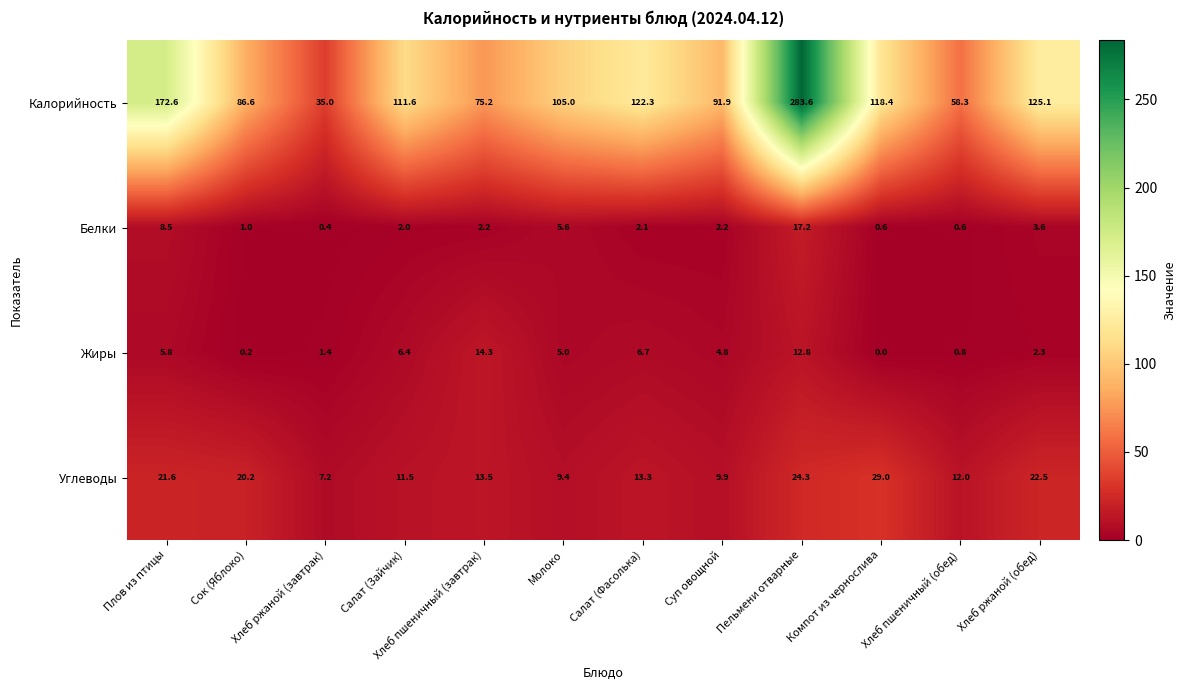

Which series has the widest spread of values?

Калорийность